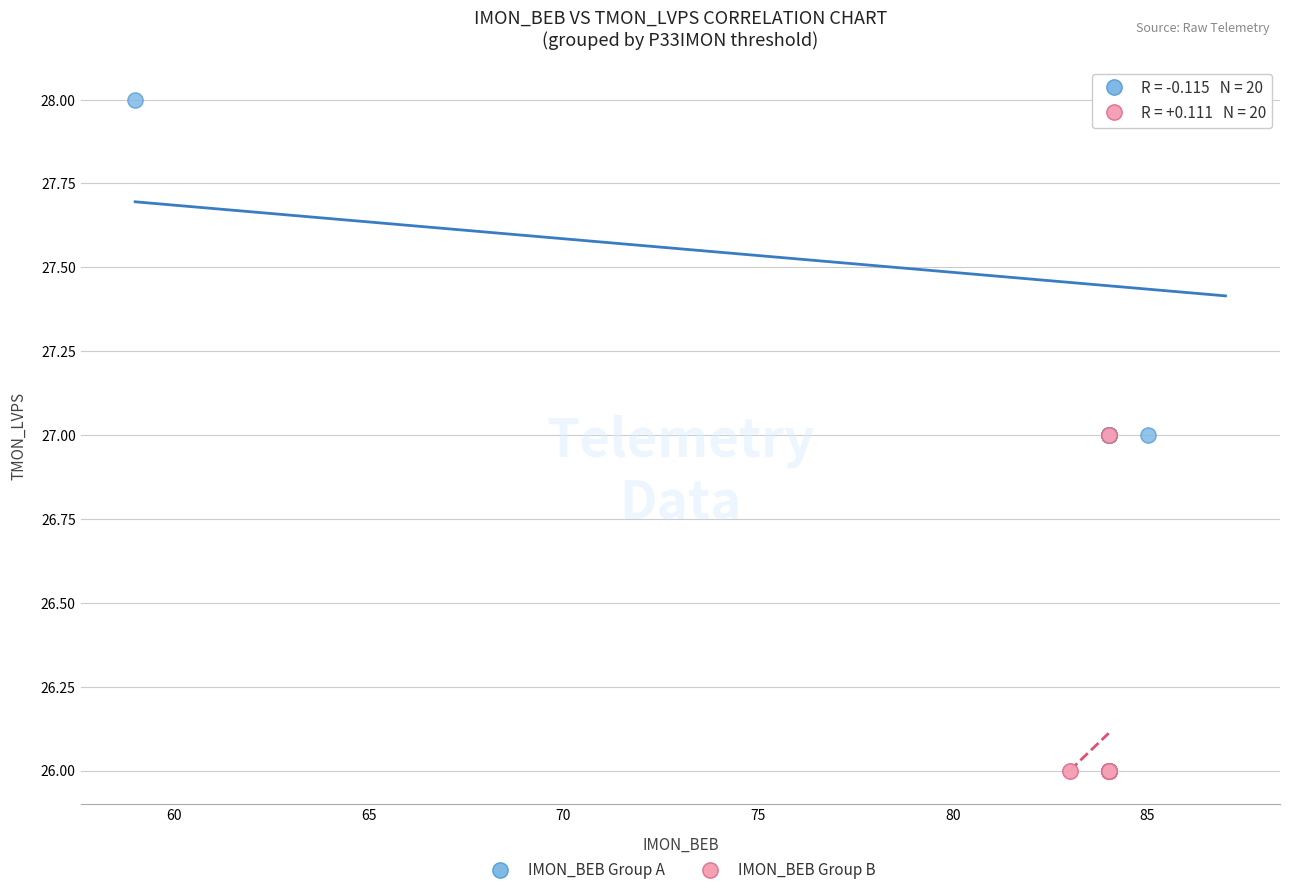

Which series contains the lowest Y value?

IMON_BEB Group B